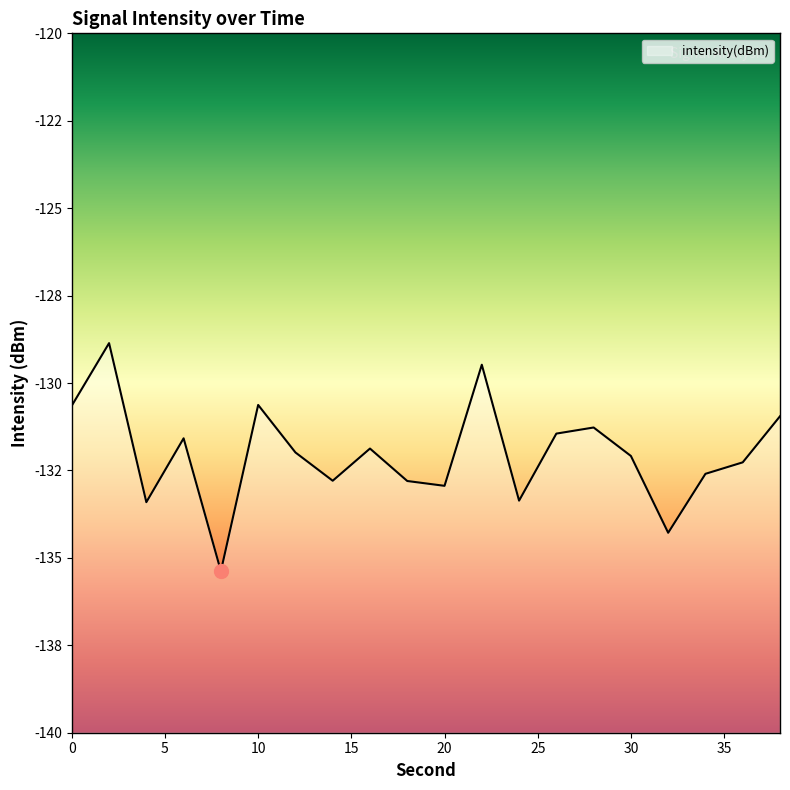

At which label is the value closest to -132?

12